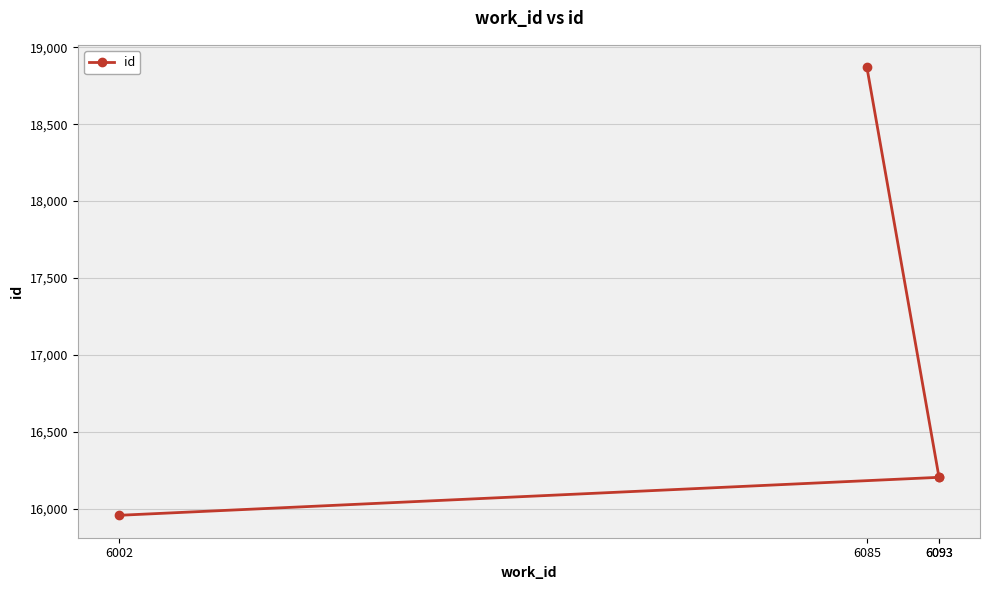

What is the change in value from 6002 to 6093?

+247